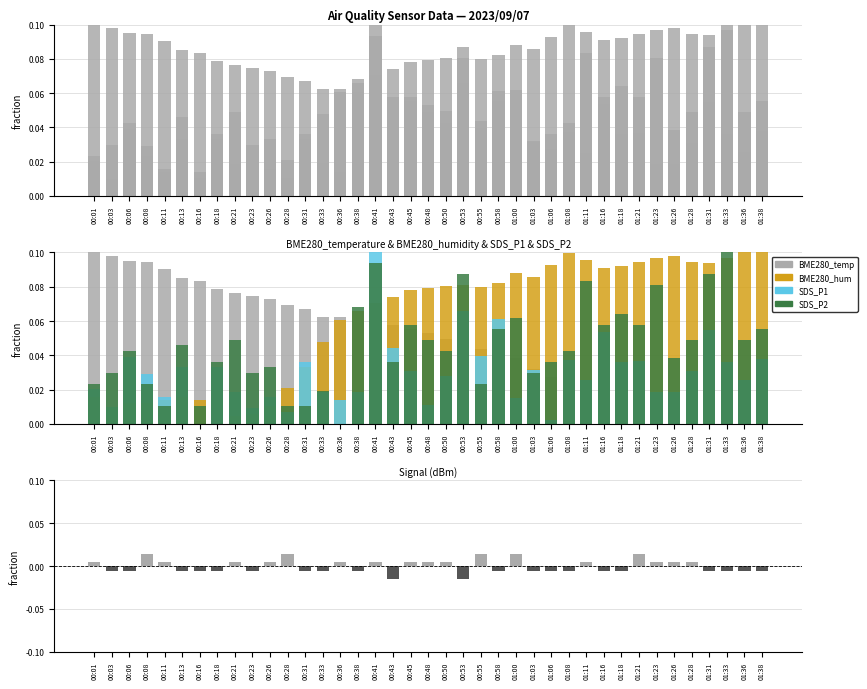

What is the difference between the BME280_humidity values at 01:18 and 00:13?

0.1